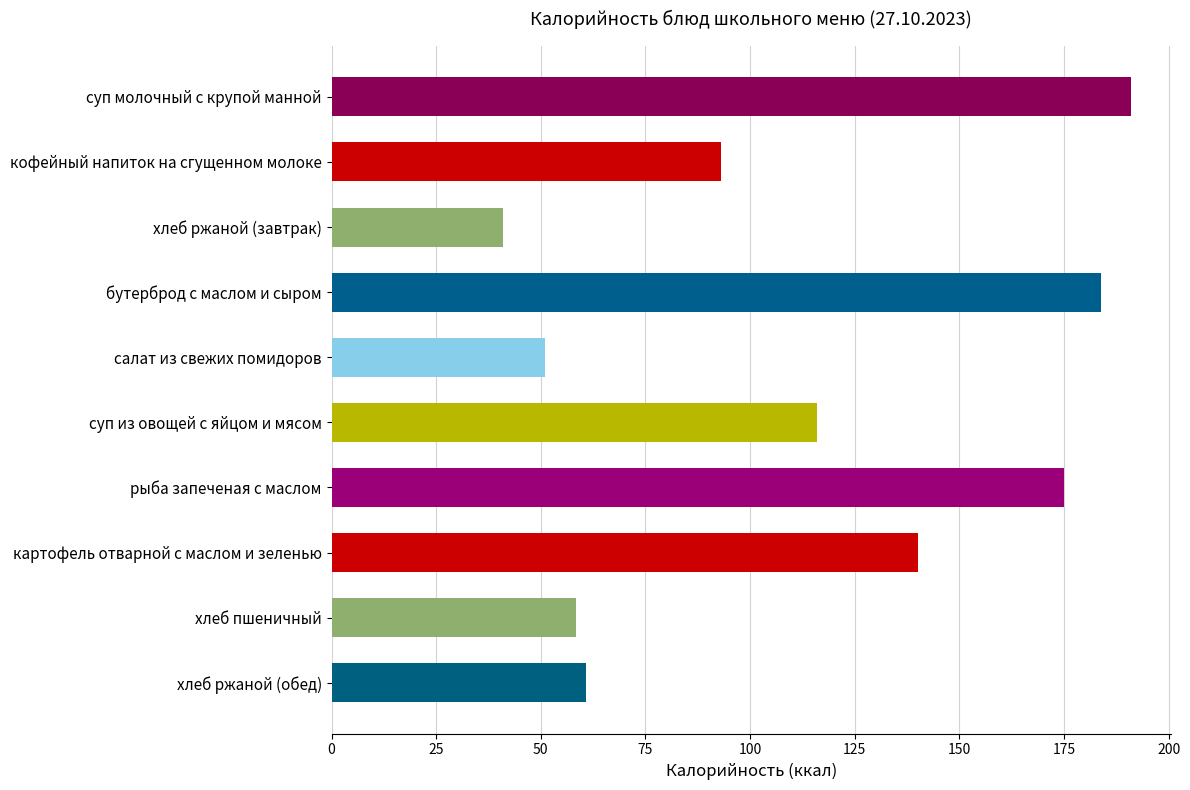

List the labels in order of value, smallest first.

хлеб ржаной (завтрак), салат из свежих помидоров, хлеб пшеничный, хлеб ржаной (обед), кофейный напиток на сгущенном молоке, суп из овощей с яйцом и мясом, картофель отварной с маслом и зеленью, рыба запеченая с маслом, бутерброд с маслом и сыром, суп молочный с крупой манной